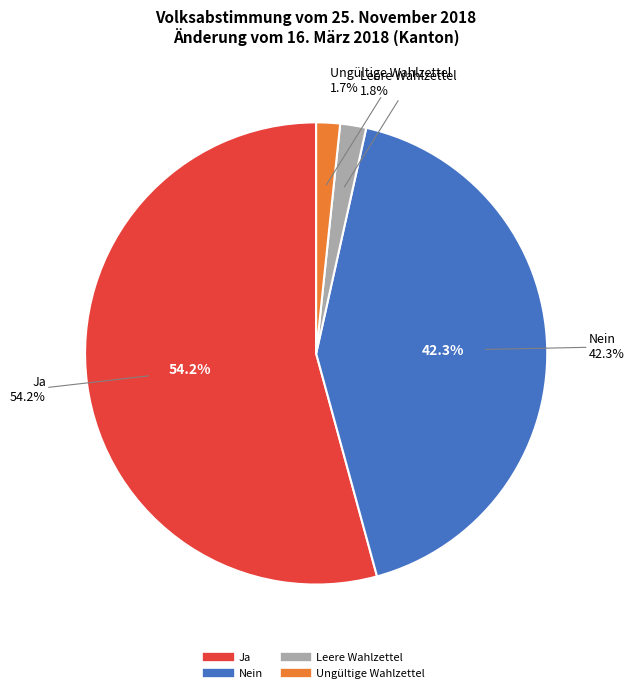

Is the sum of Ungültige Wahlzettel and Ja greater than half?

Yes